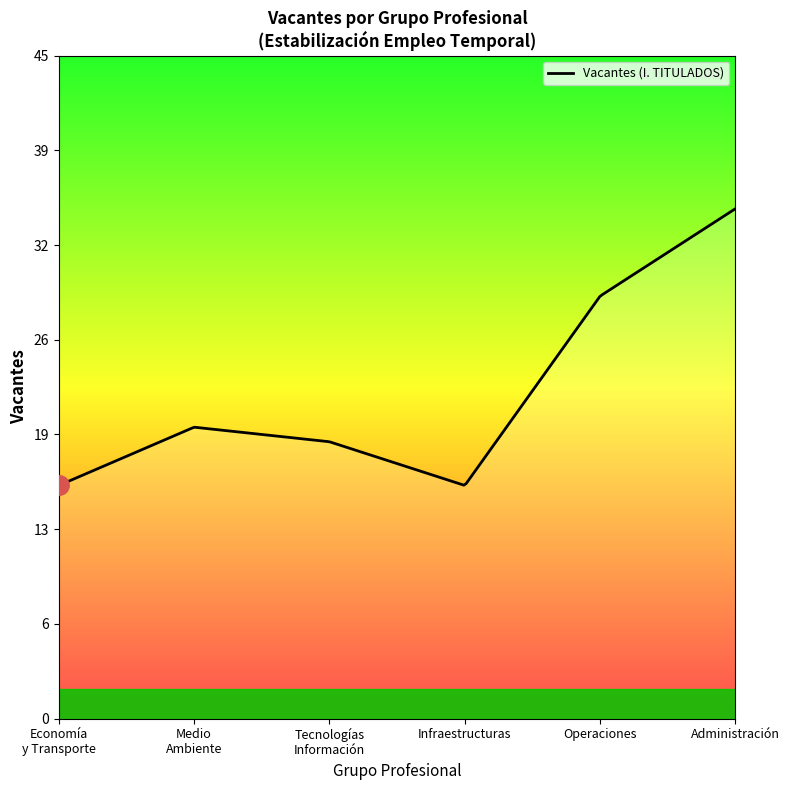

Does the chart display data point markers on the line(s)?

No